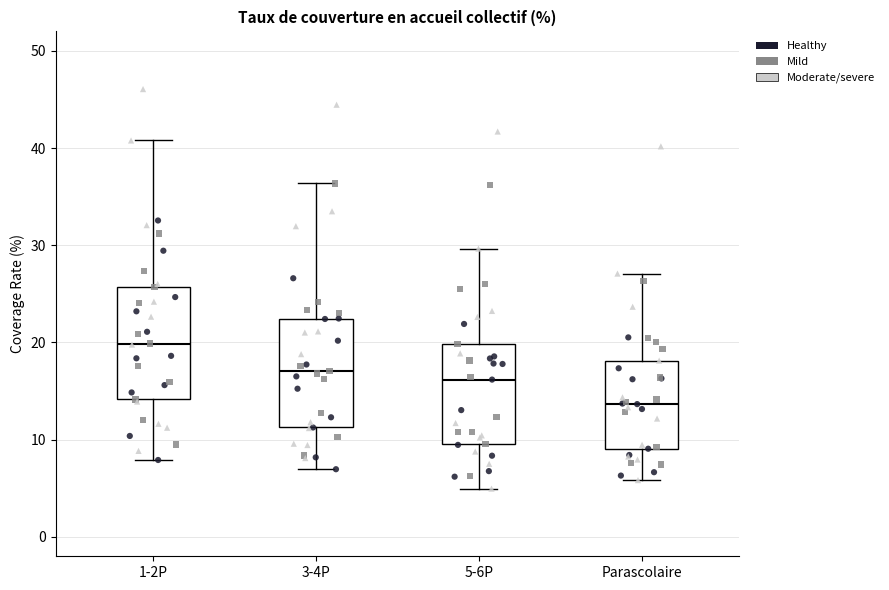

Where does the lower whisker of the box for 5-6P end on the y-axis? The values are not printed on the chart, so give them approximately, as read against the axis.

5